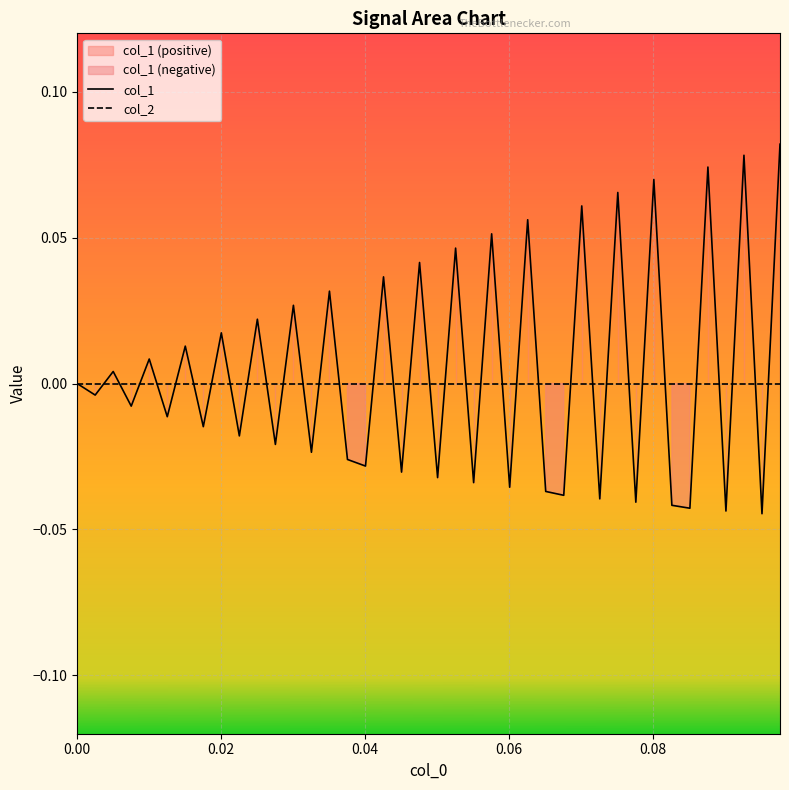

How many distinct data groups are displayed?

2